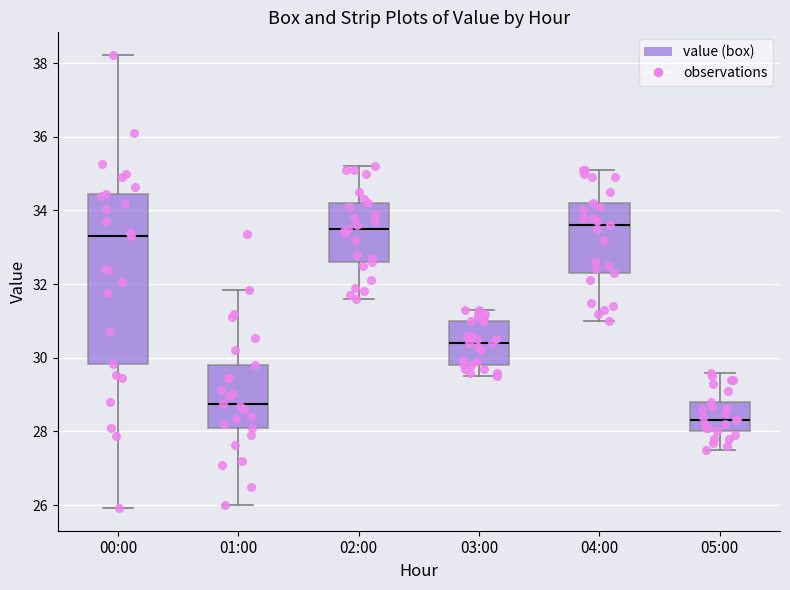

Where is the upper edge of the box for 03:00 on the y-axis? The values are not printed on the chart, so give them approximately, as read against the axis.

31.0